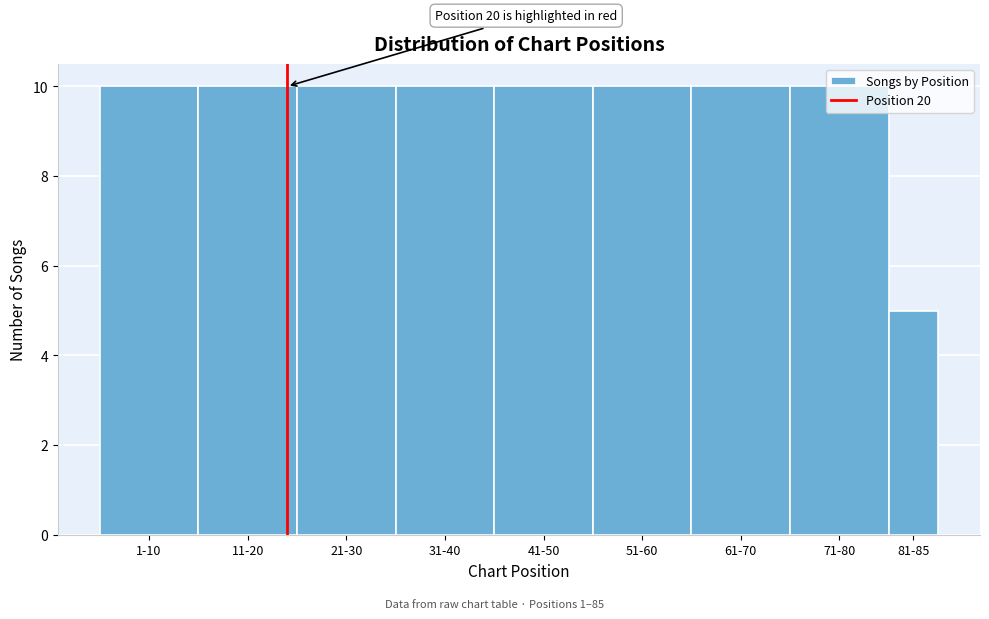

What is the greatest value displayed?

10